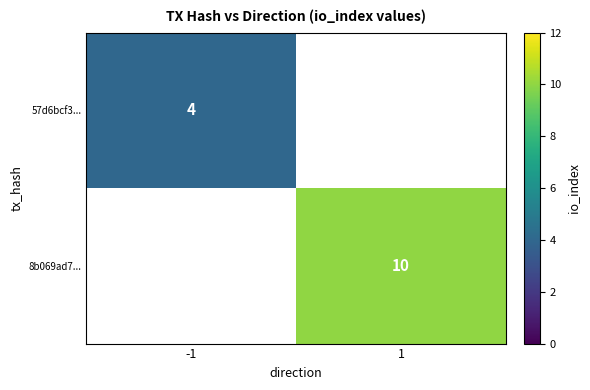

Count the number of categories in the chart.

2